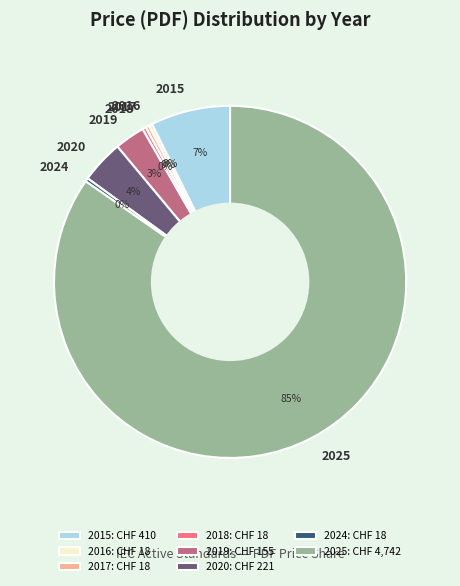

How many segments does this pie chart have?

8